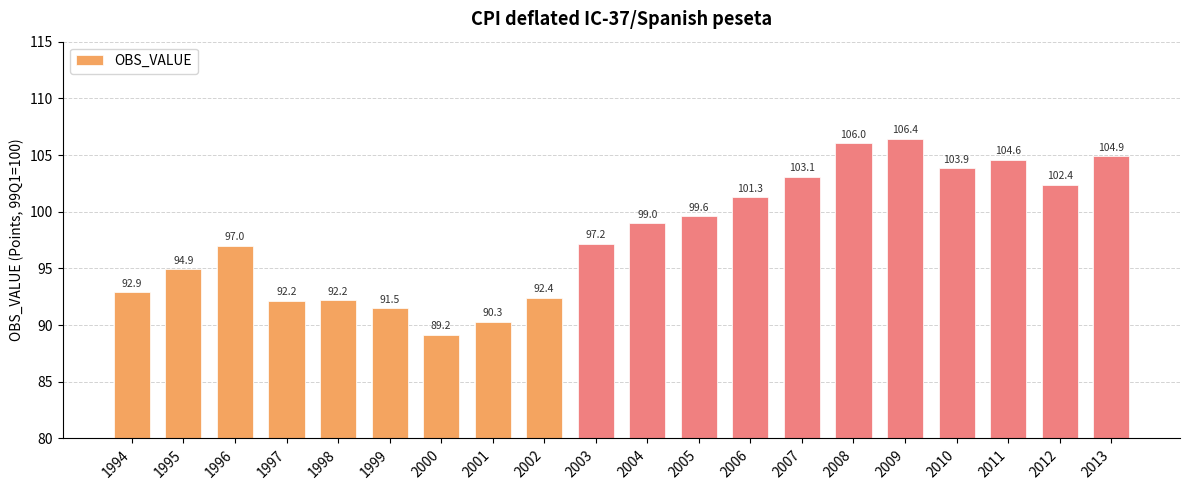

Reading left to right, transcribe all the data shown in this chart.

1994=92.9	1995=94.9	1996=97.0	1997=92.2	1998=92.2	1999=91.5	2000=89.2	2001=90.3	2002=92.4	2003=97.2	2004=99.0	2005=99.6	2006=101.3	2007=103.1	2008=106.0	2009=106.4	2010=103.9	2011=104.6	2012=102.4	2013=104.9